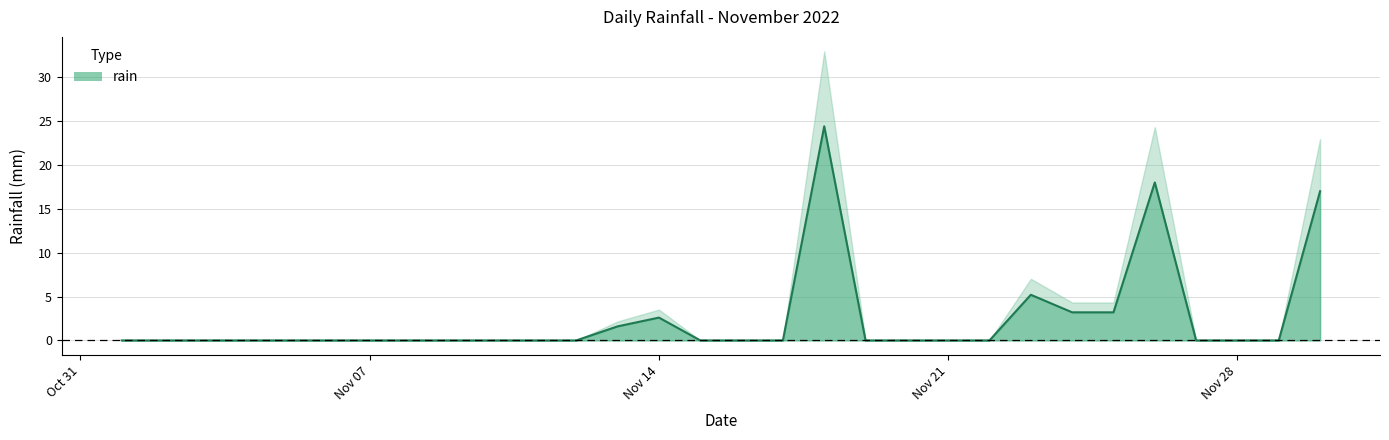

Between 2022-11-27 and 2022-11-16, which is larger?

2022-11-27